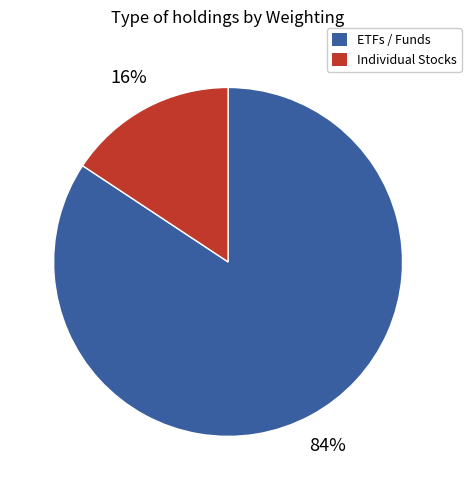

How many segments does this pie chart have?

2